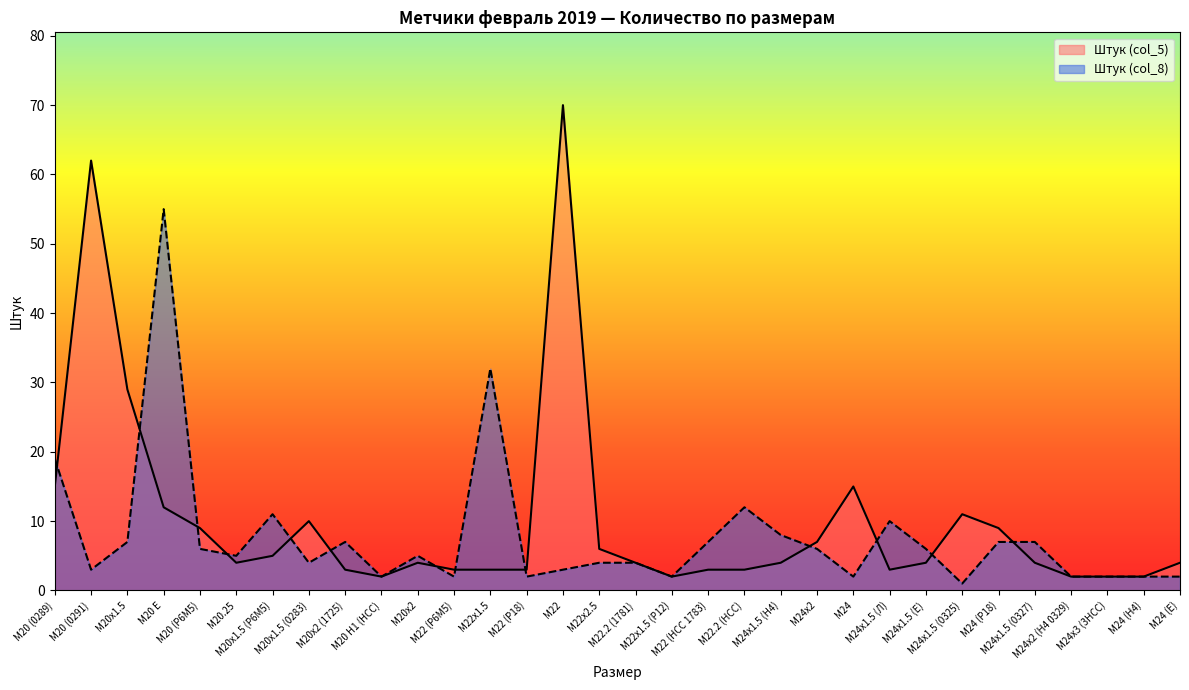

At which category does the chart reach its minimum across all series?

М24x1.5 (0325)